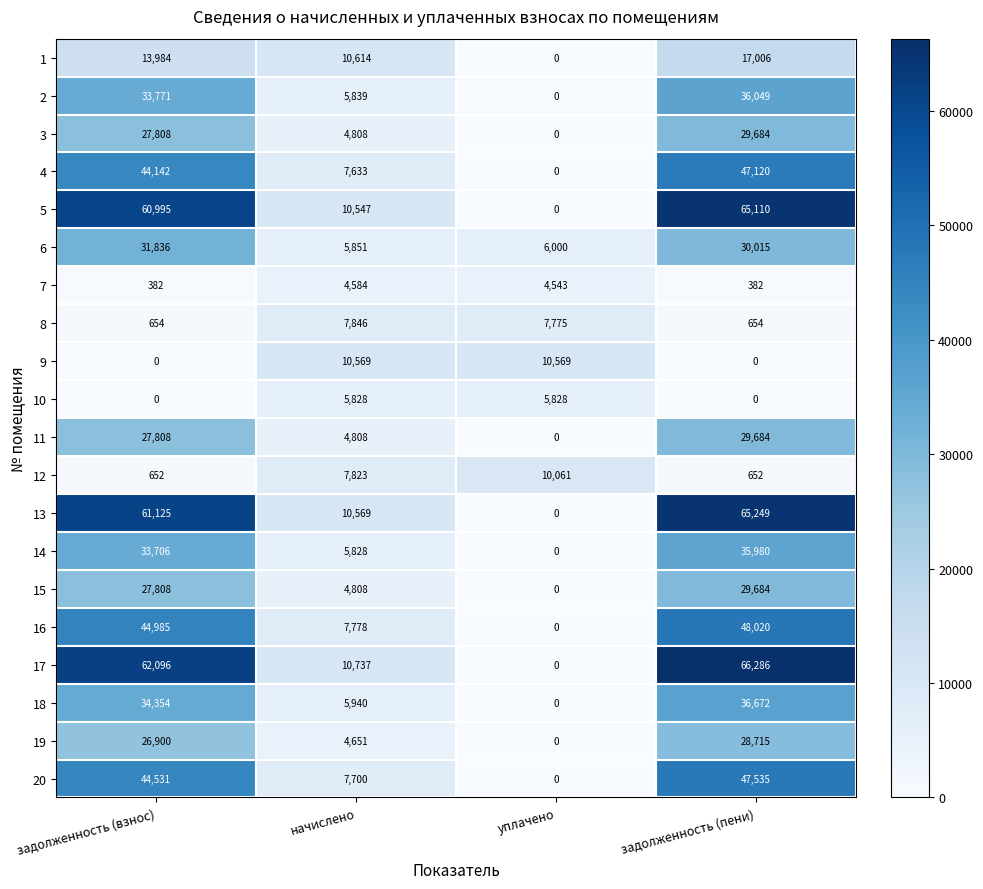

True or false: 11 has a value of 4808 at начислено.

True